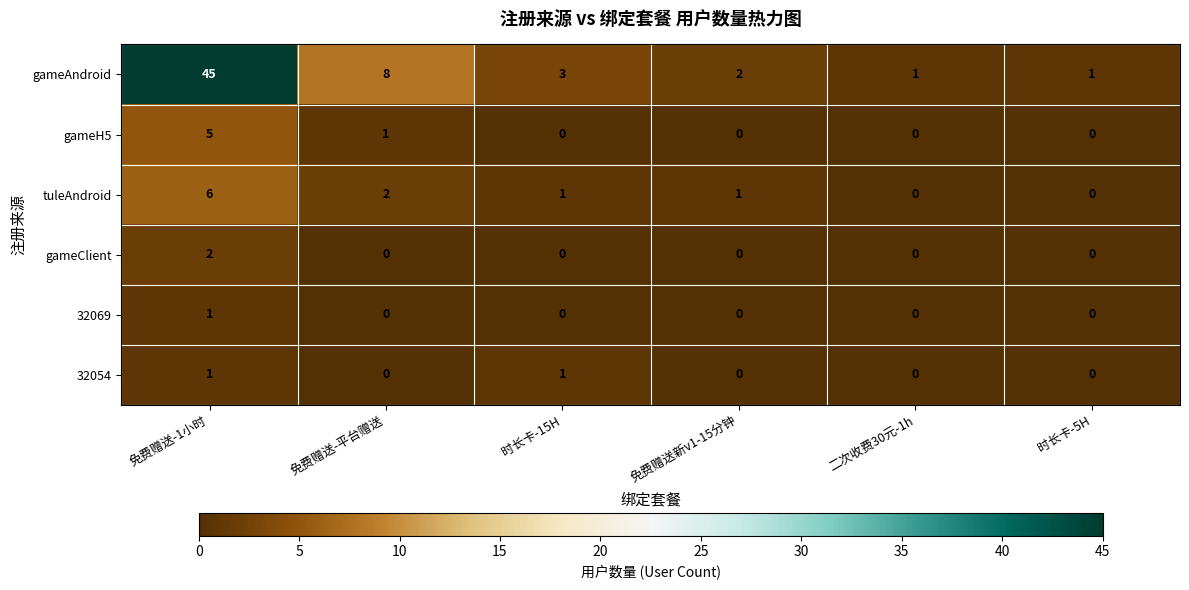

The tuleAndroid series shows 6 at 免费赠送-1小时. True or false?

True